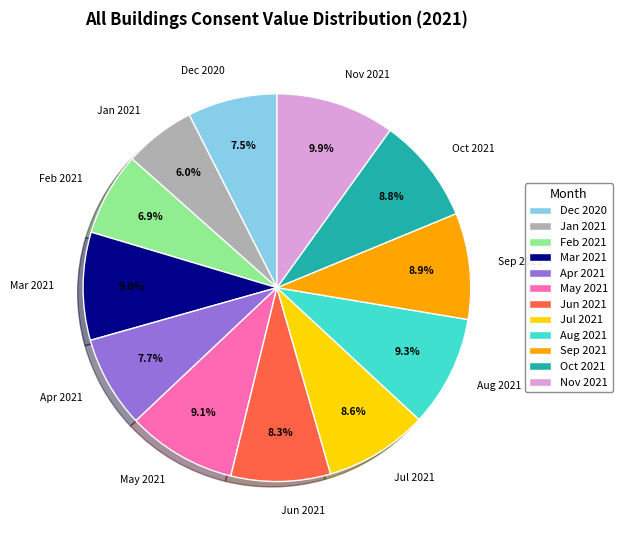

What is the total percentage of Apr 2021 and Jul 2021?

16.3%